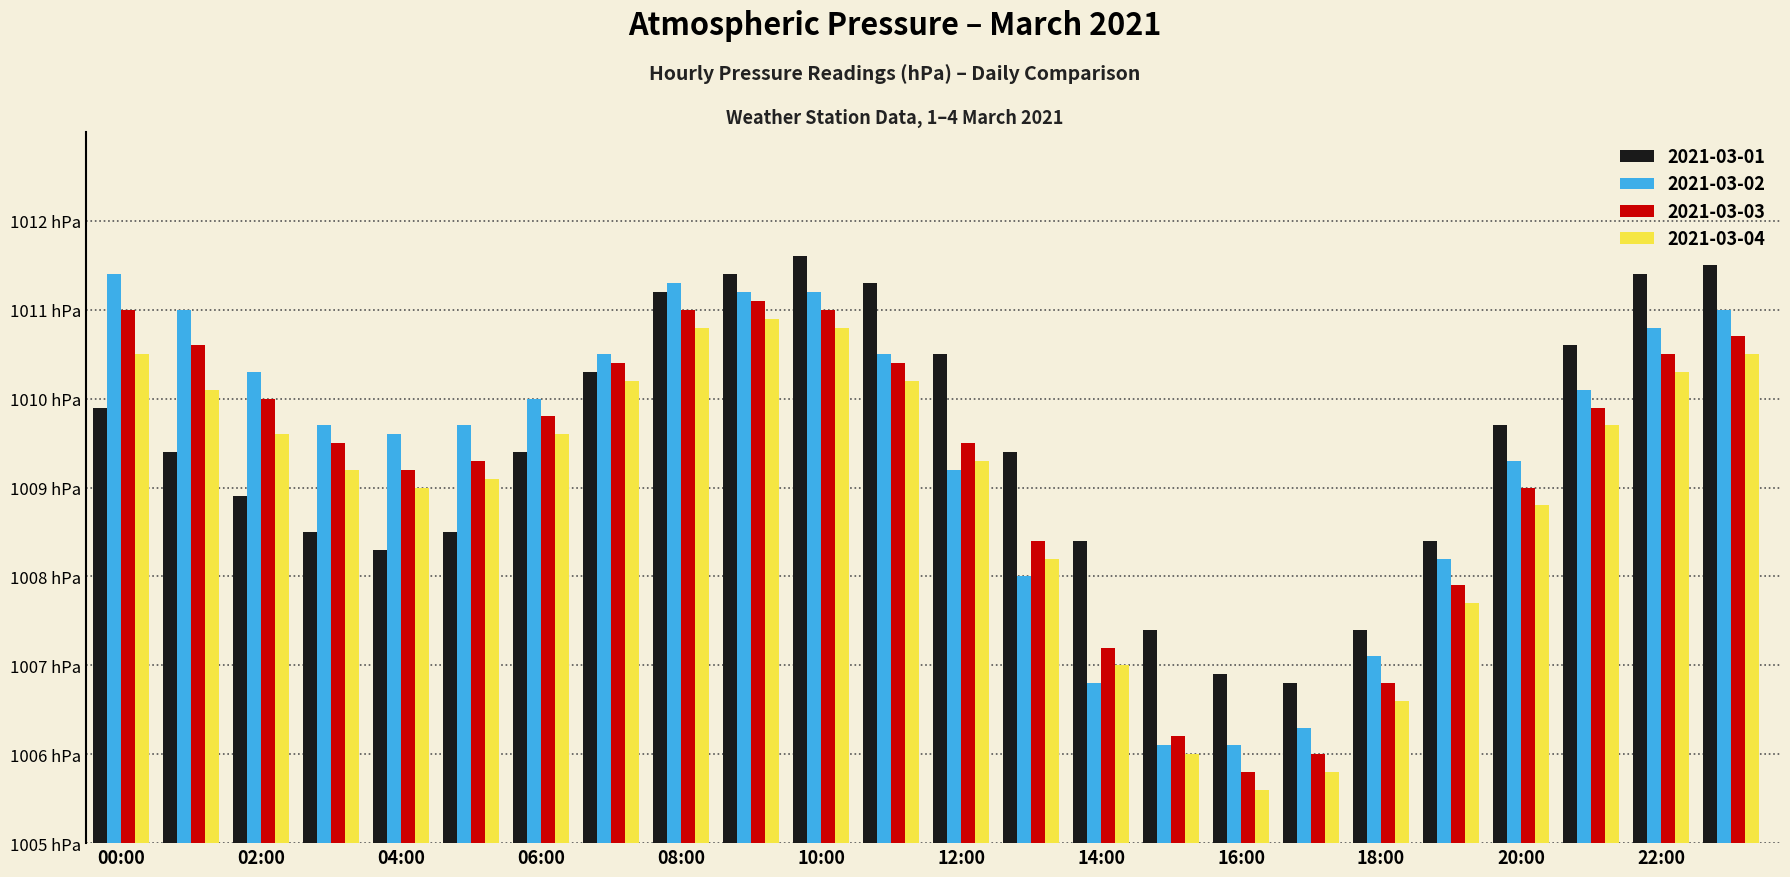

What is the difference between the second highest and second lowest values in the 2021-03-03 series?

5.0